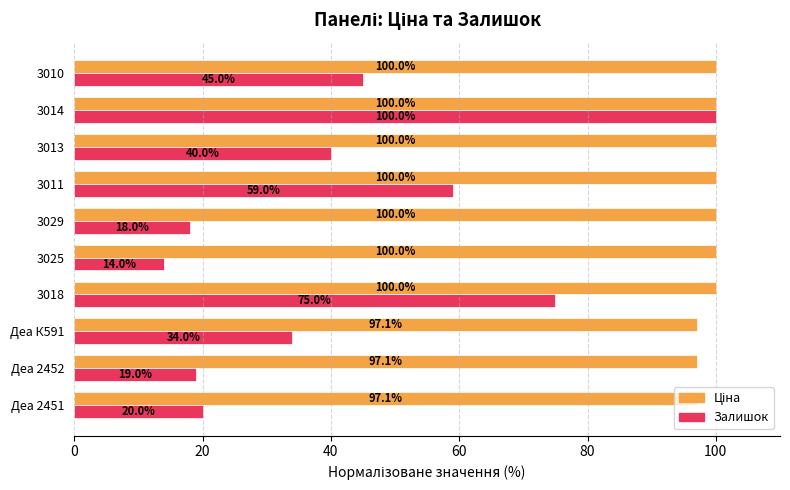

At which label is Залишок closest to 57?

3011